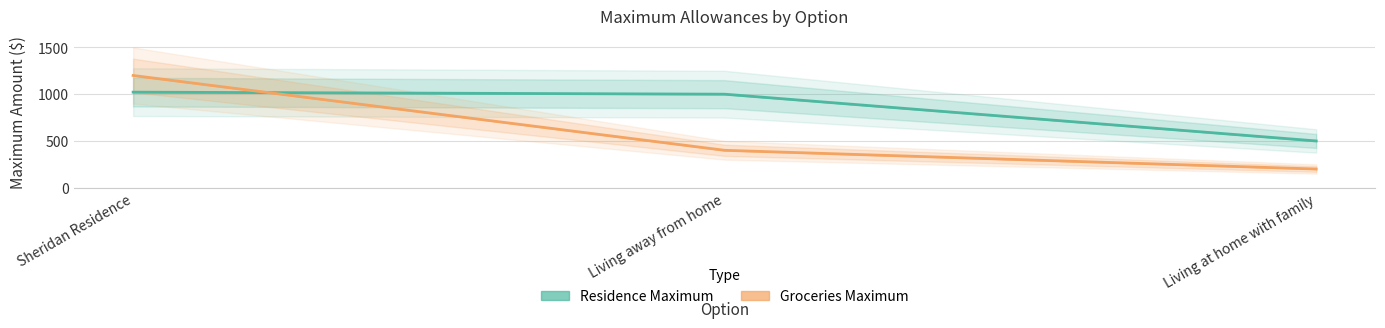

At which label does Residence Maximum first exceed 1000?

Sheridan Residence